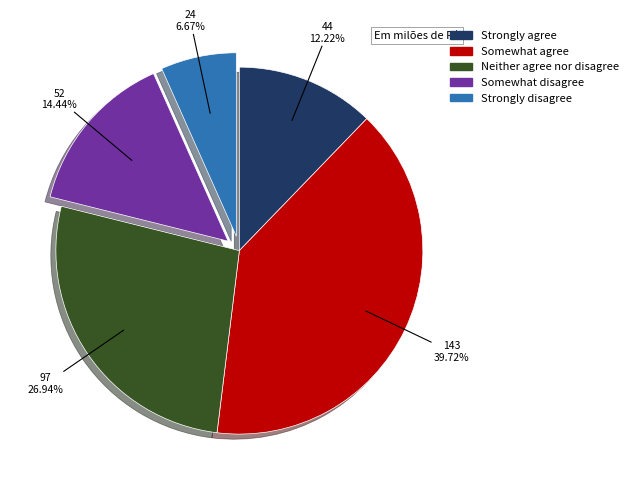

Do Somewhat agree and Strongly disagree together represent more than half of the pie?

No